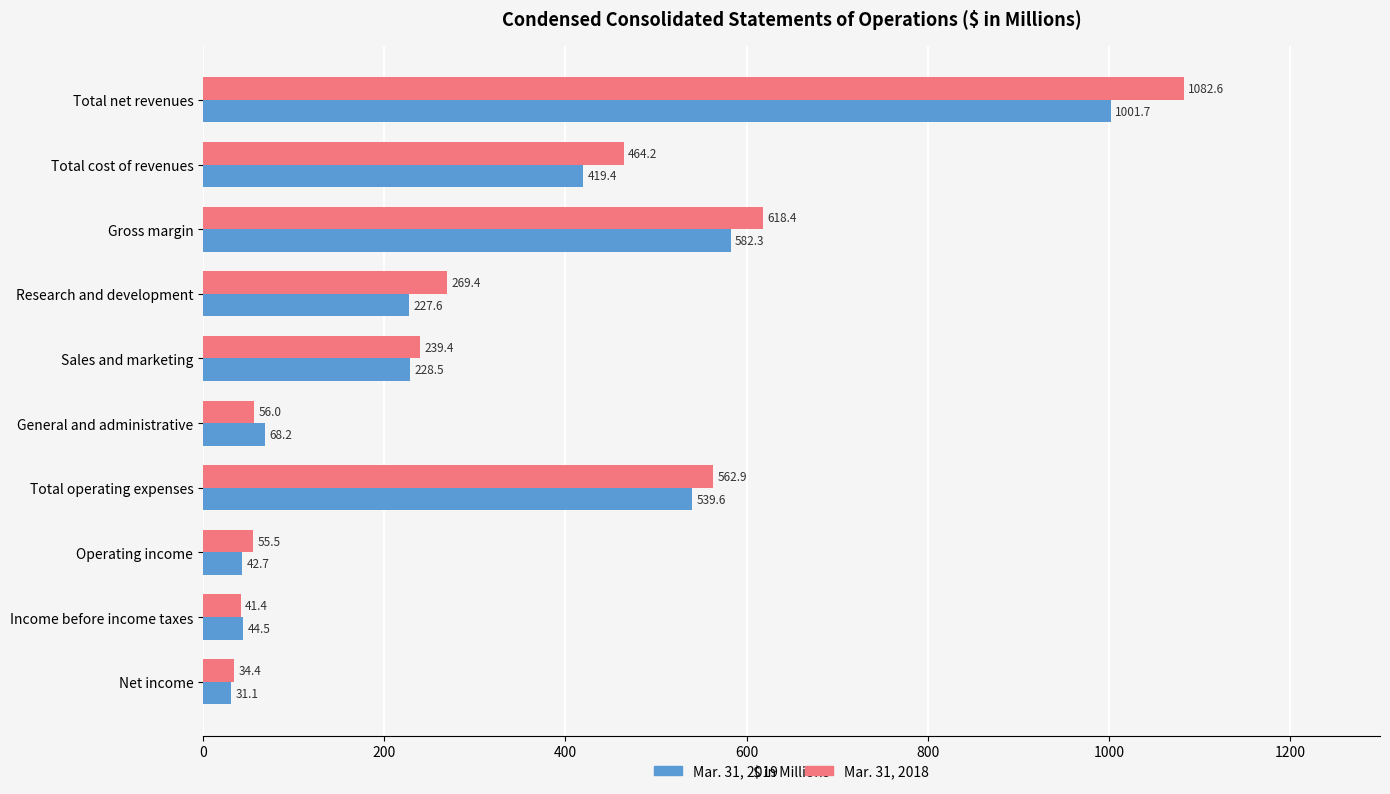

True or false: Mar. 31, 2018 has a value of 125.3 at Total operating expenses.

False